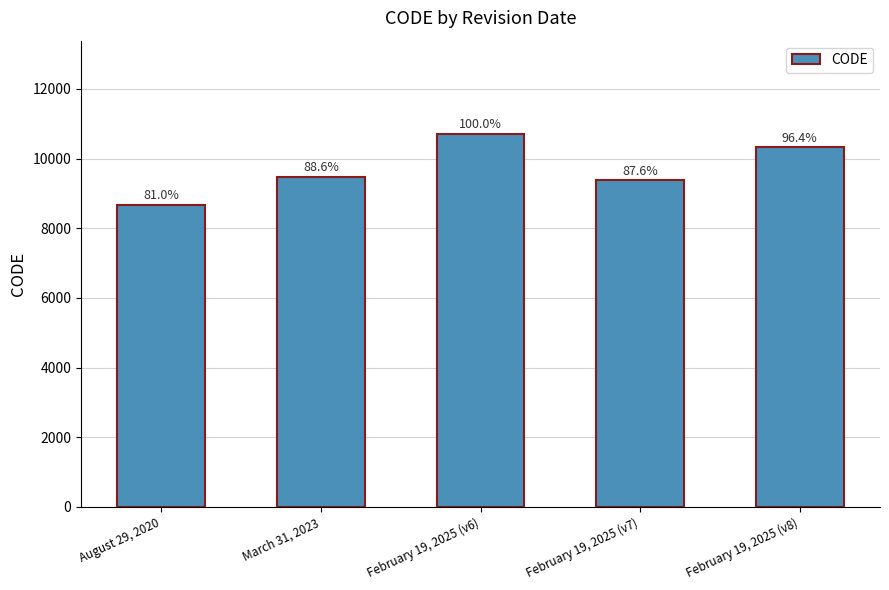

Reading left to right, extract all data points from this chart.

8676	9483	10707	9375	10323